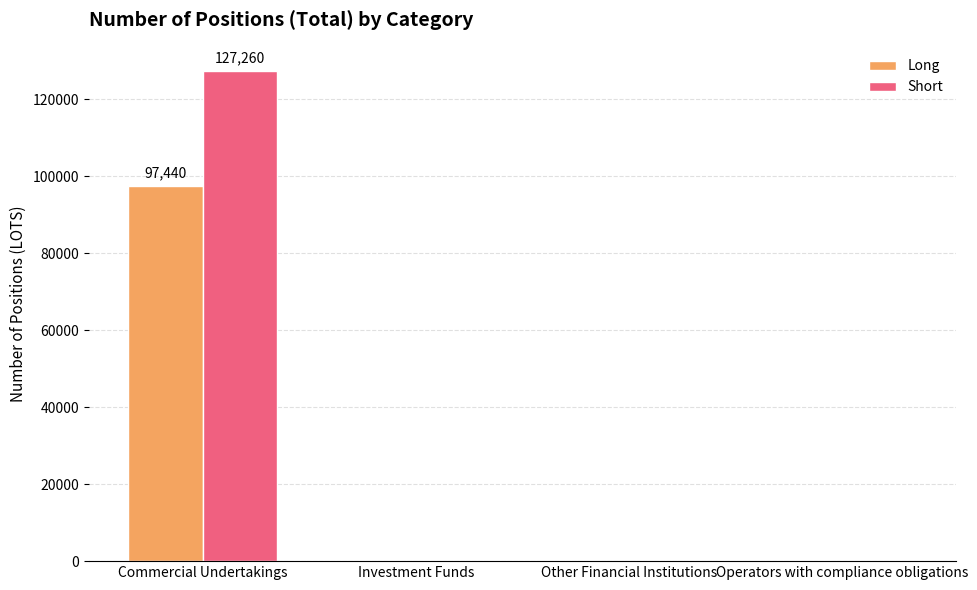

At which category is the sum across all series the highest?

Commercial Undertakings